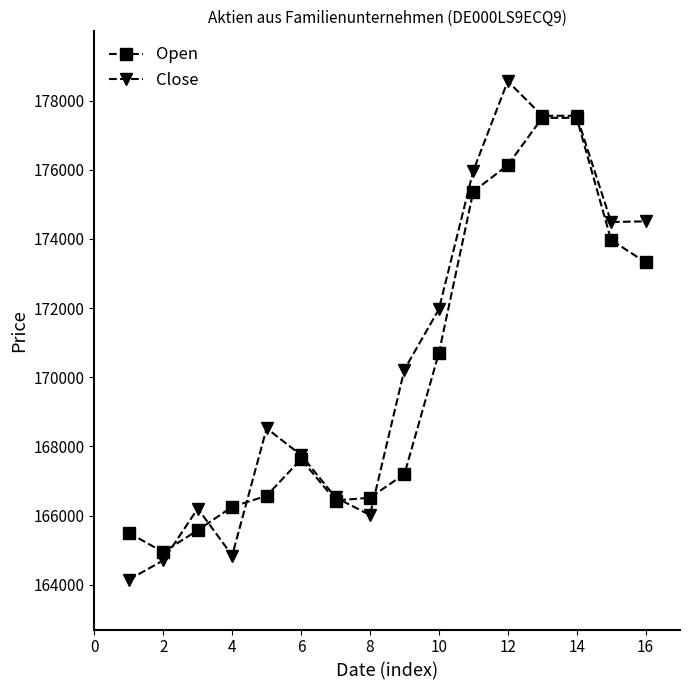

List the series in order of their peak value, highest first.

Close, Open